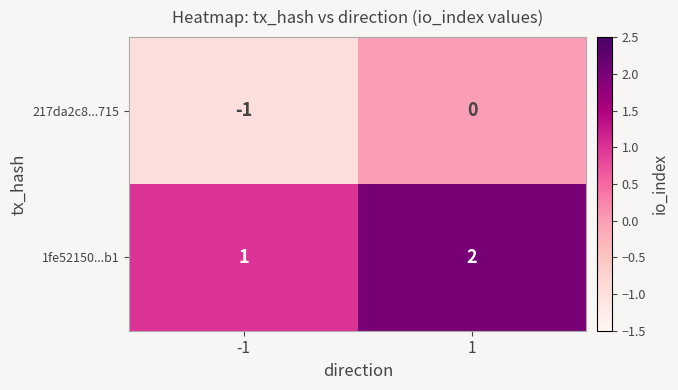

Which series has the largest total across all categories?

1fe52150...b1